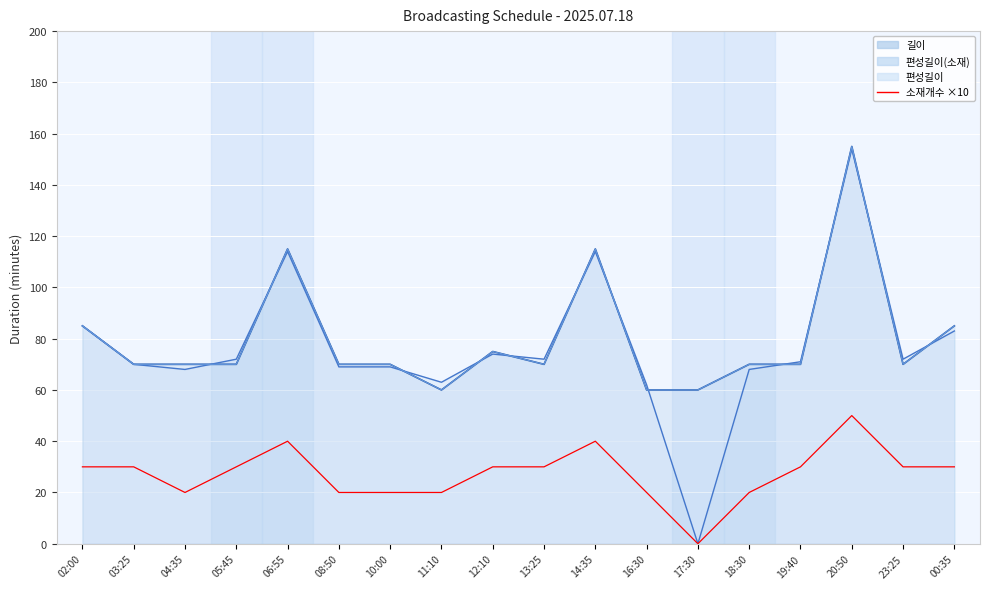

Which label corresponds to the smallest value in the chart?

17:30